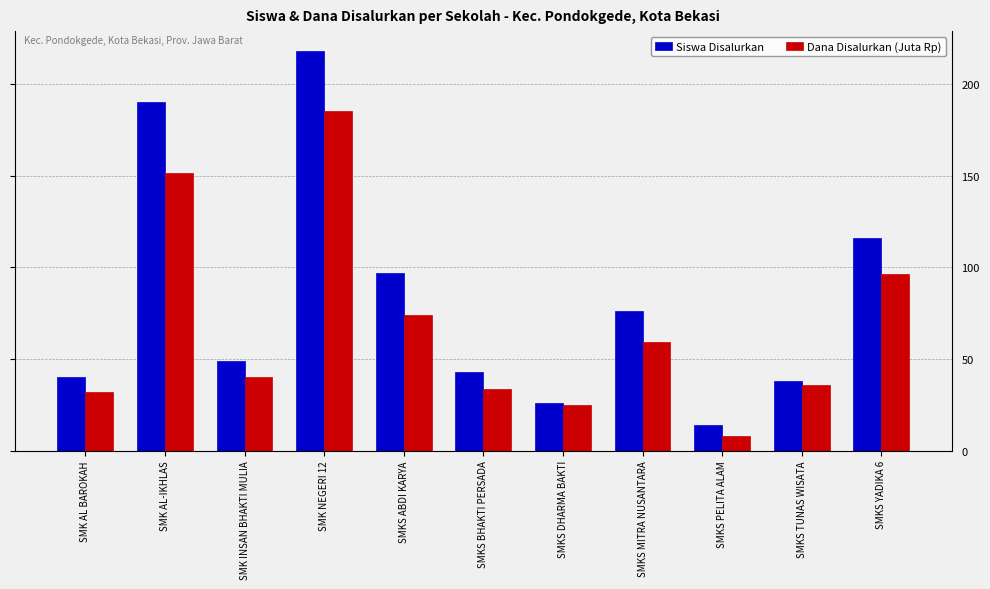

True or false: Dana Disalurkan (Juta Rp) has a value of 106.5 at SMK NEGERI 12.

False